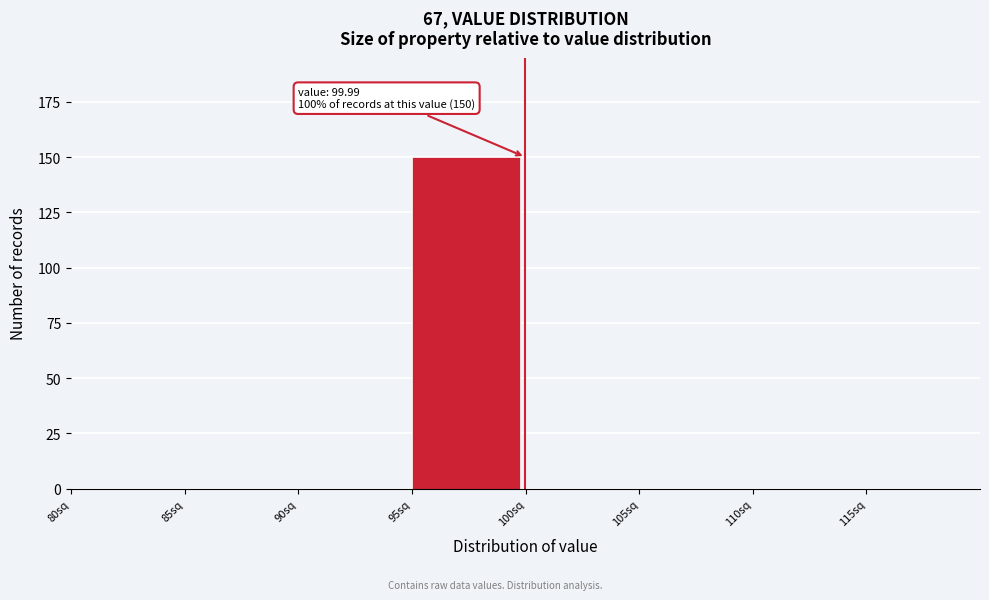

Which range on the x-axis has the tallest bar?

95 to 100